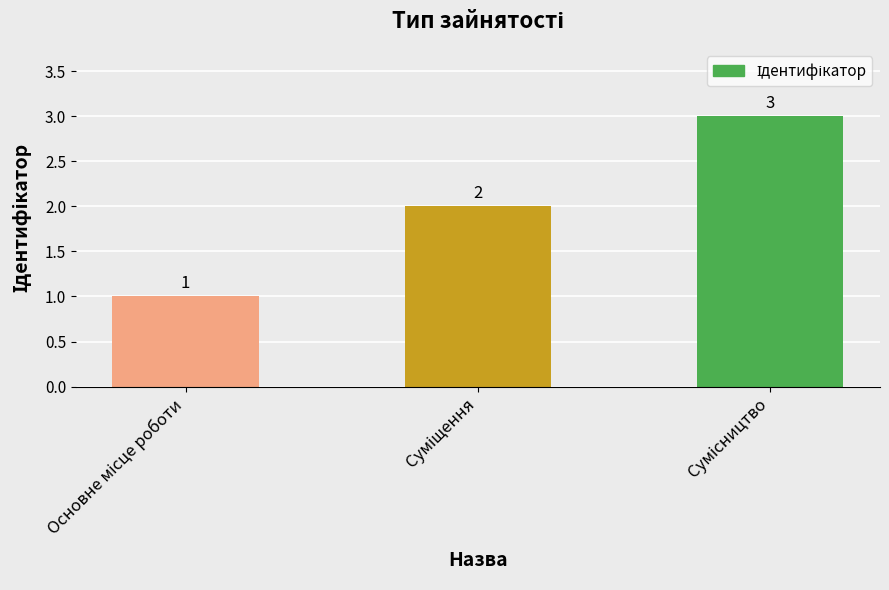

What is the value of the 2nd bar from the left?

2